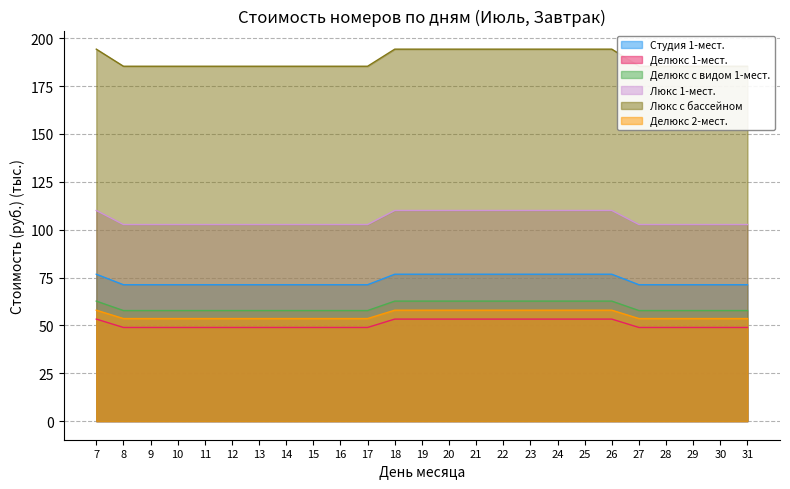

What is the value of the Делюкс с видом 1-мест. point at the 1st from the left?

62.7